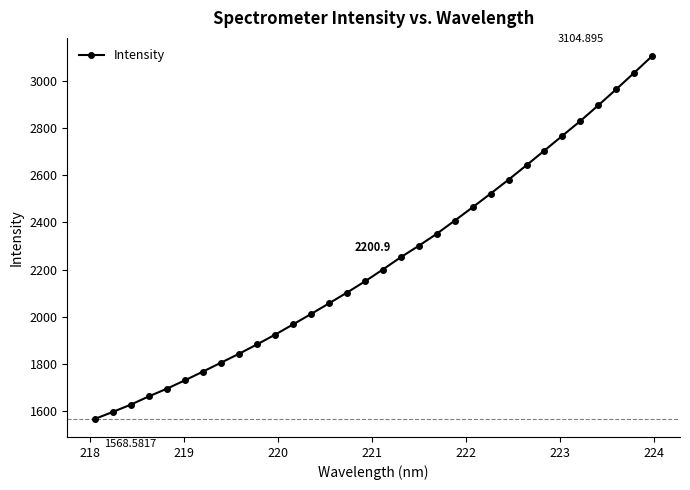

True or false: the data has more than 2 interior local peaks.

False